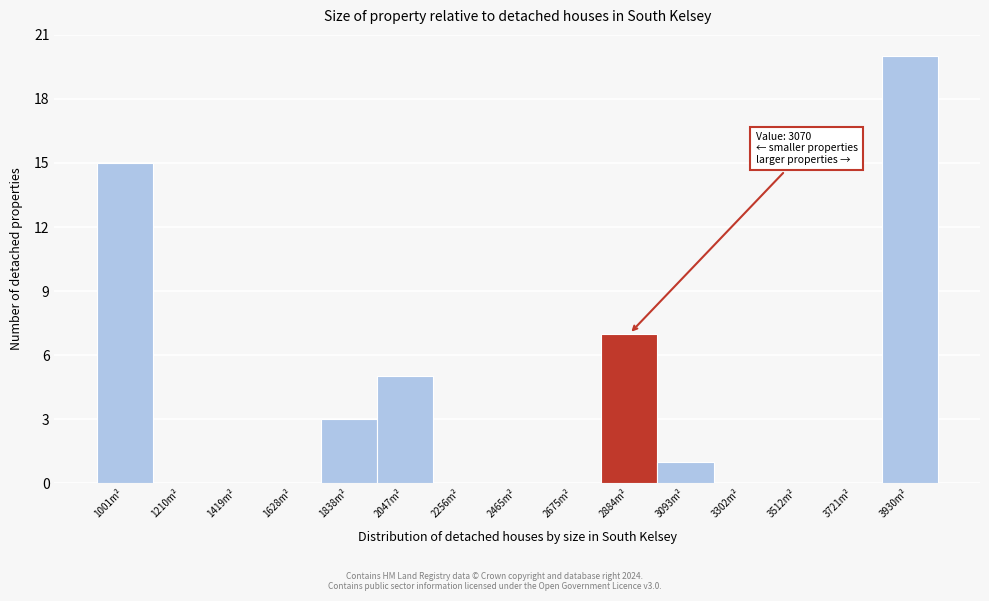

Reading left to right, what are all the values shown in this chart?

1001m²=15	1210m²=0	1419m²=0	1628m²=0	1838m²=3	2047m²=5	2256m²=0	2465m²=0	2675m²=0	2884m²=7	3093m²=1	3302m²=0	3512m²=0	3721m²=0	3930m²=20